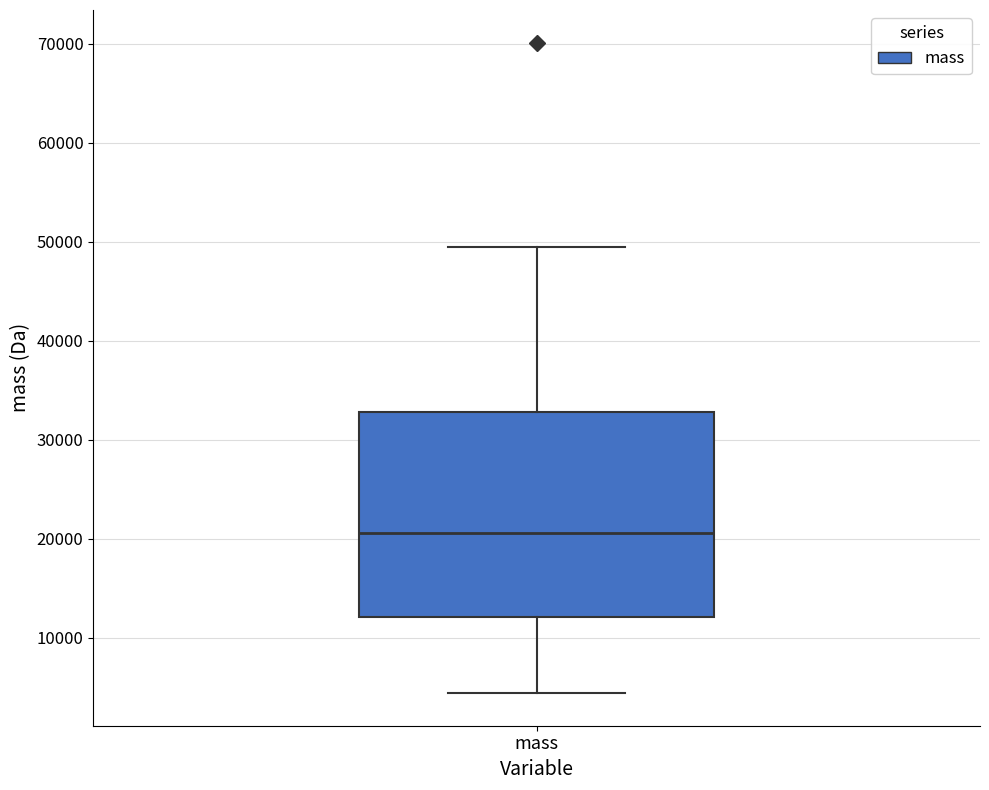

Where does the upper whisker of the box for mass end on the y-axis? The values are not printed on the chart, so give them approximately, as read against the axis.

49000